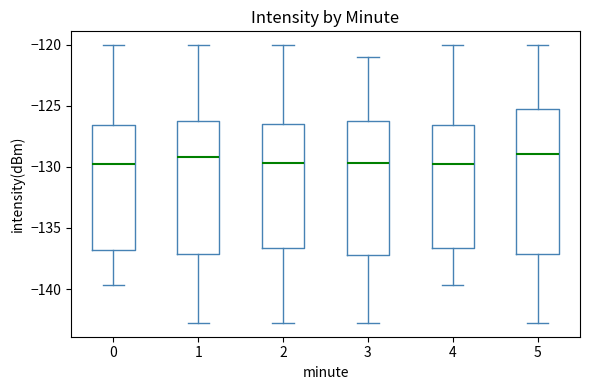

Where is the lower edge of the box at x = 4 on the y-axis? The values are not printed on the chart, so give them approximately, as read against the axis.

-136.5